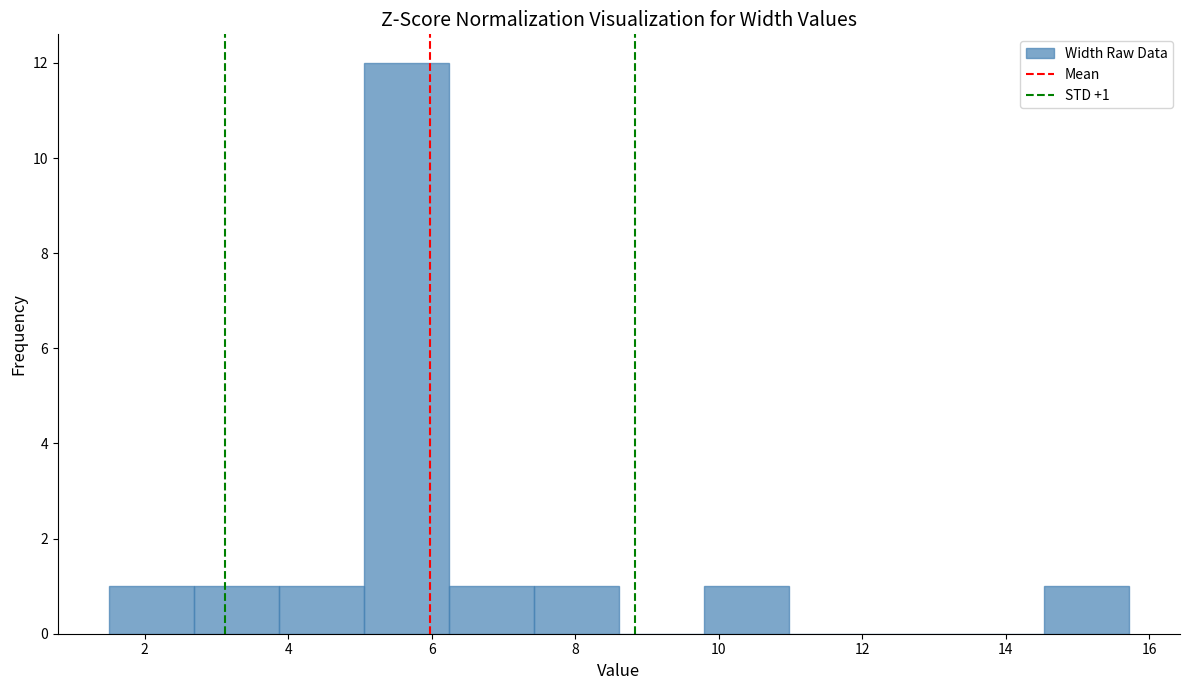

Which range on the x-axis has the tallest bar?

5.0 to 6.2